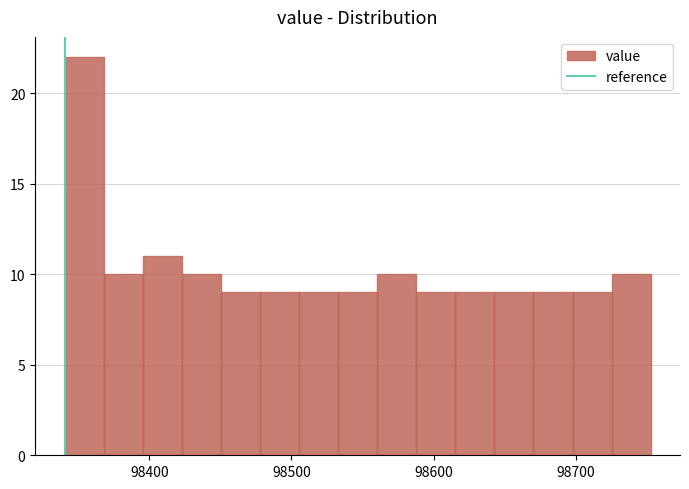

Around what value on the x-axis is the tallest bar? Give the approximate position of its centre, as read against the axis.

98350